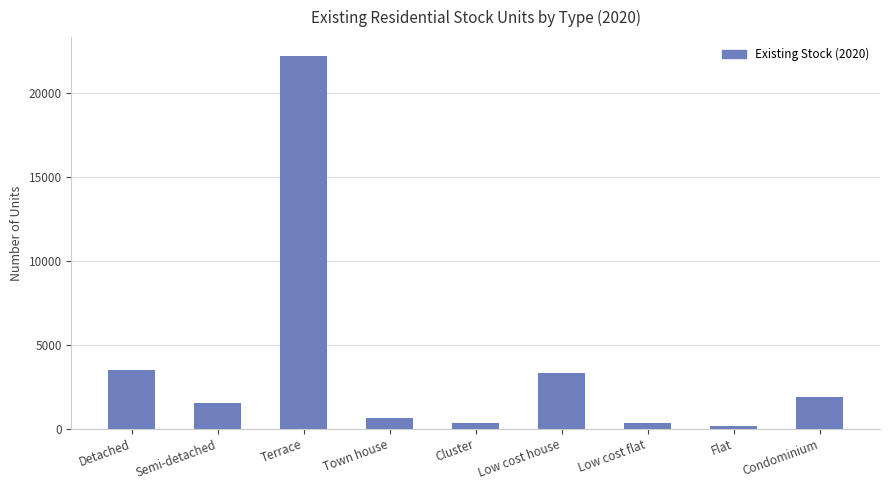

What is the label of the 9th bar from the right?

Detached